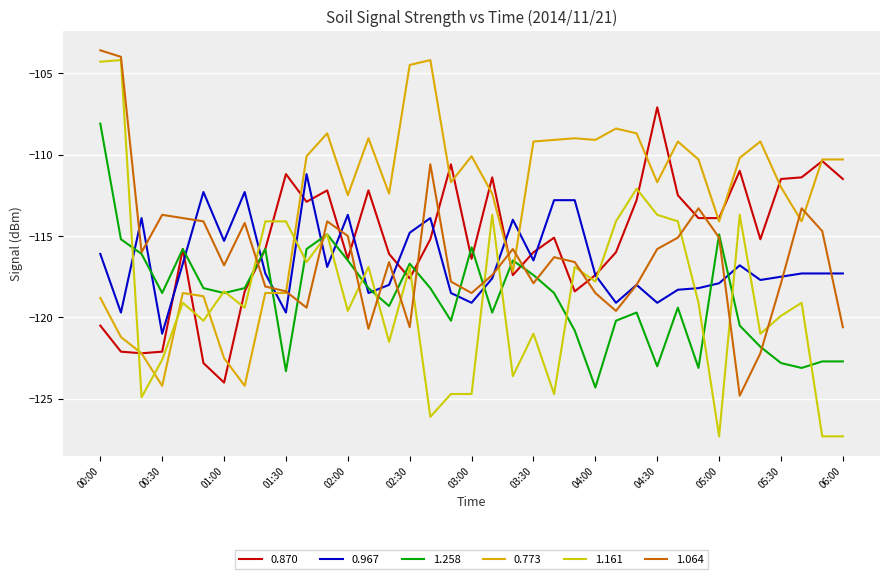

After their last crossing, which series has the higher values: 0.870 or 1.064?

0.870